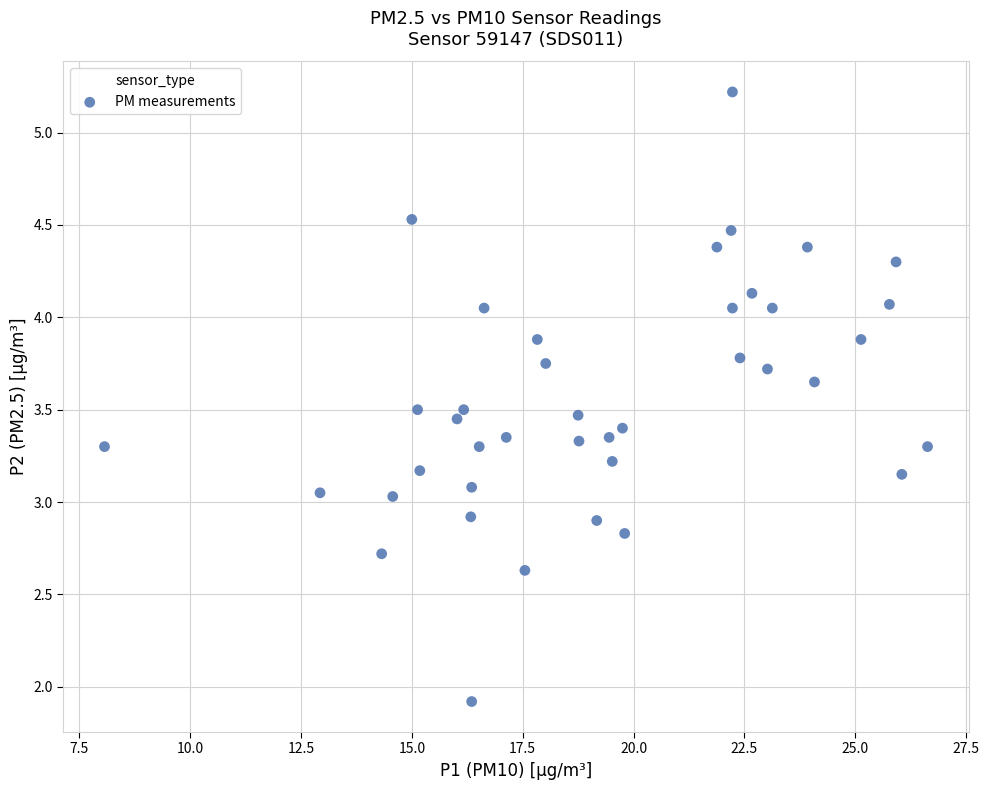

What is the range of Y values (max minus min)?

3.3